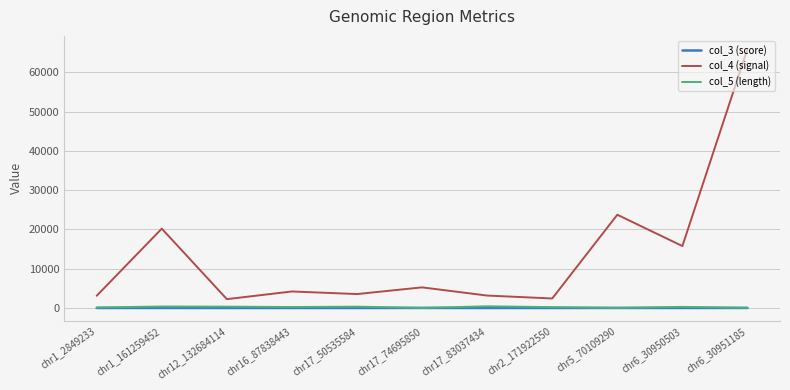

Which series has the widest spread of values?

col_4 (signal)